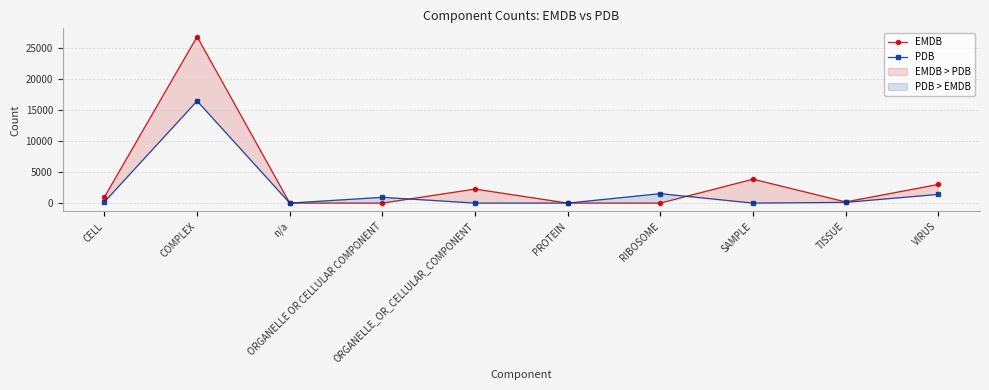

What is the difference between the highest and lowest values at COMPLEX?

10370